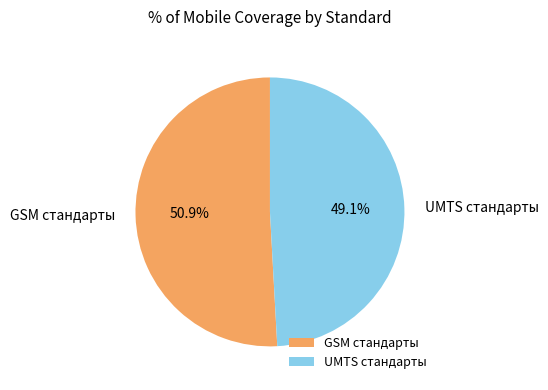

Between UMTS стандарты and GSM стандарты, which is larger?

GSM стандарты